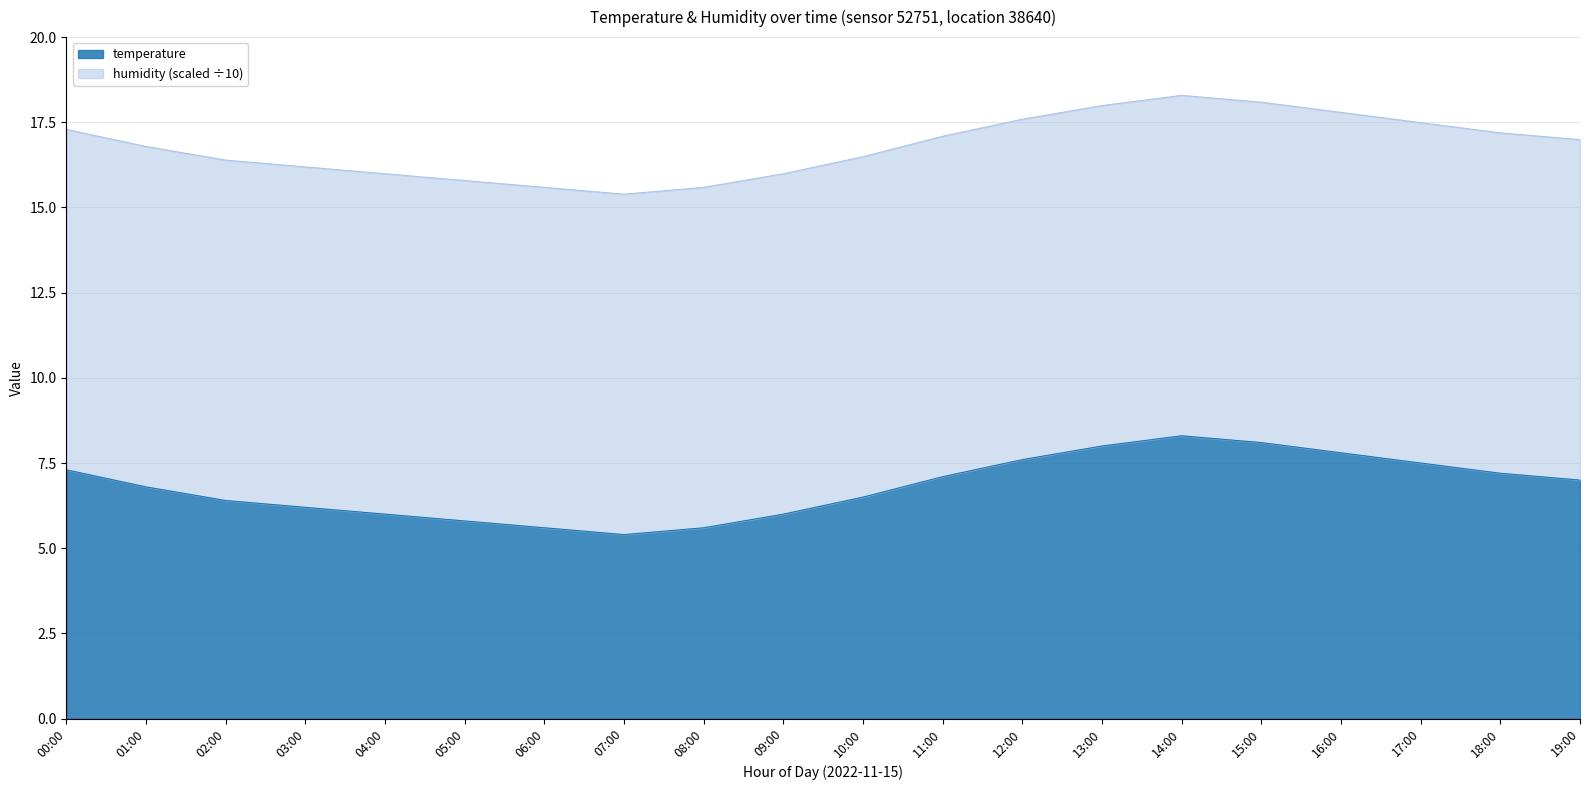

At which category does the data reach its first local valley?

07:00